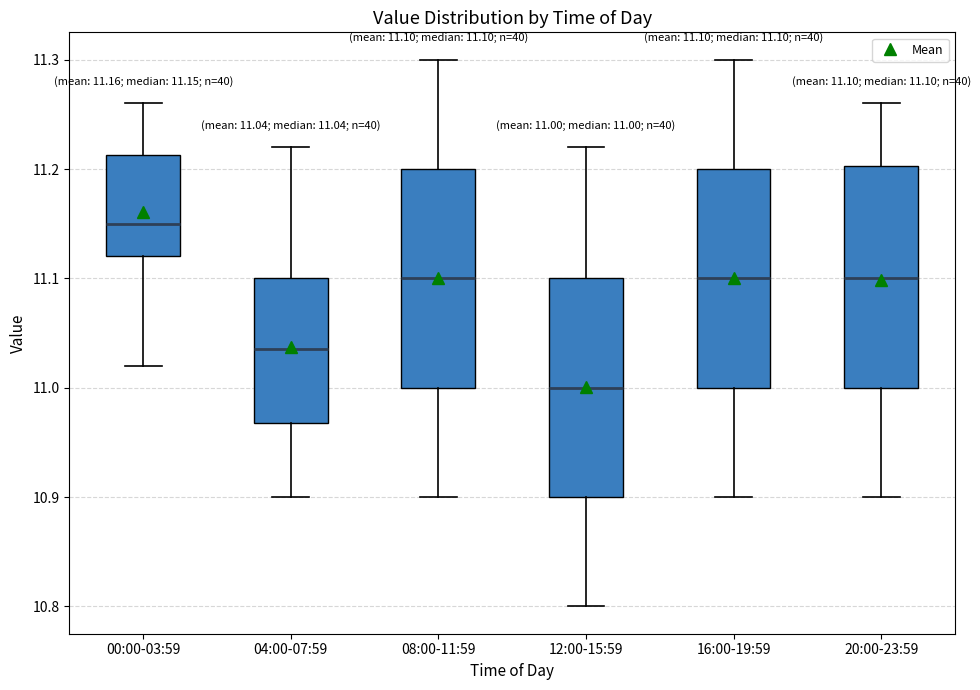

Which box has the highest median line?

00:00-03:59